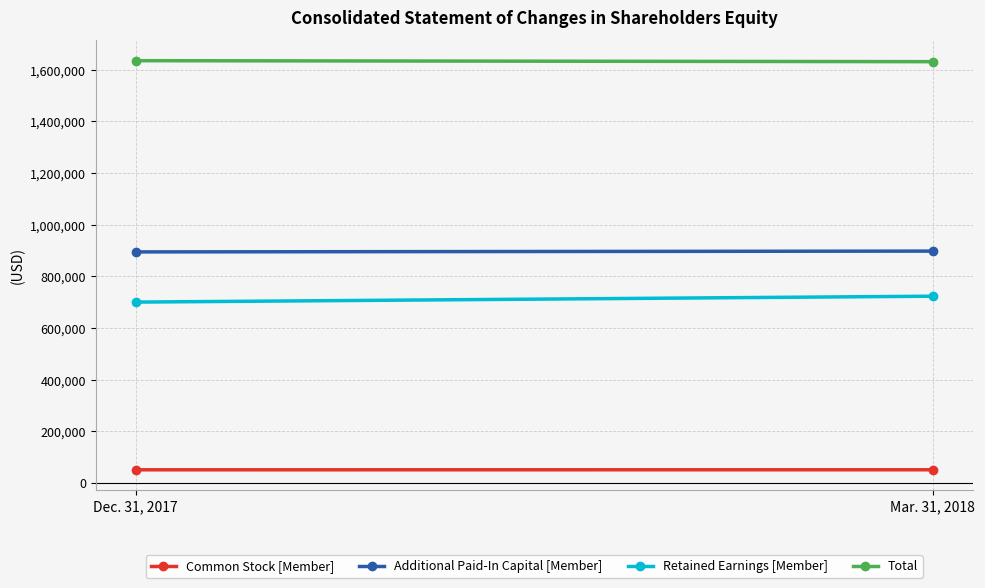

At which category is the sum across all series the highest?

Mar. 31, 2018